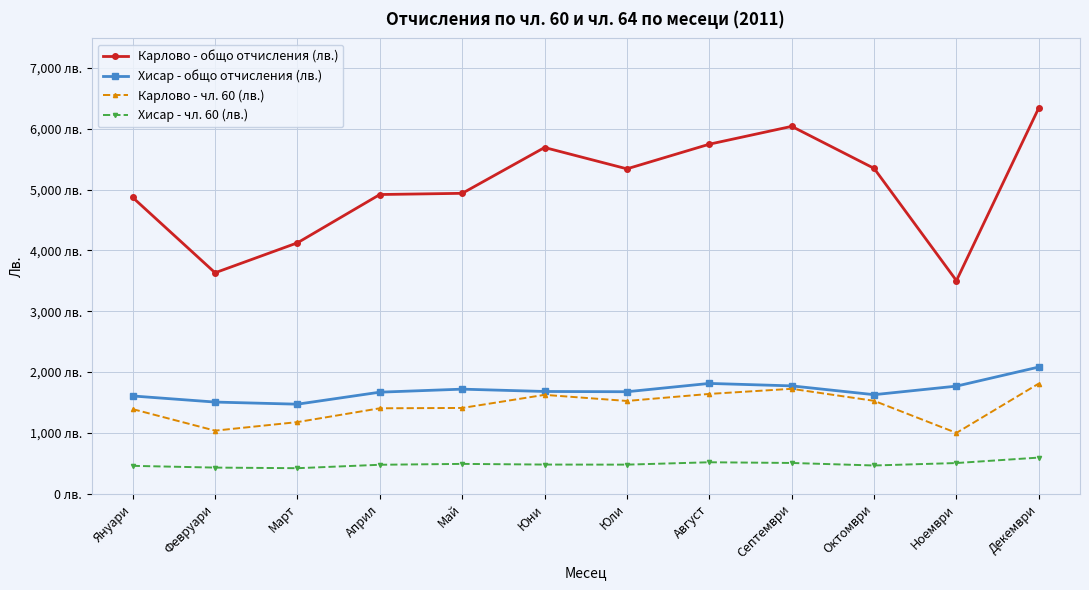

Rank the series by their maximum value, from highest to lowest.

Карлово - общо отчисления (лв.), Хисар - общо отчисления (лв.), Карлово - чл. 60 (лв.), Хисар - чл. 60 (лв.)